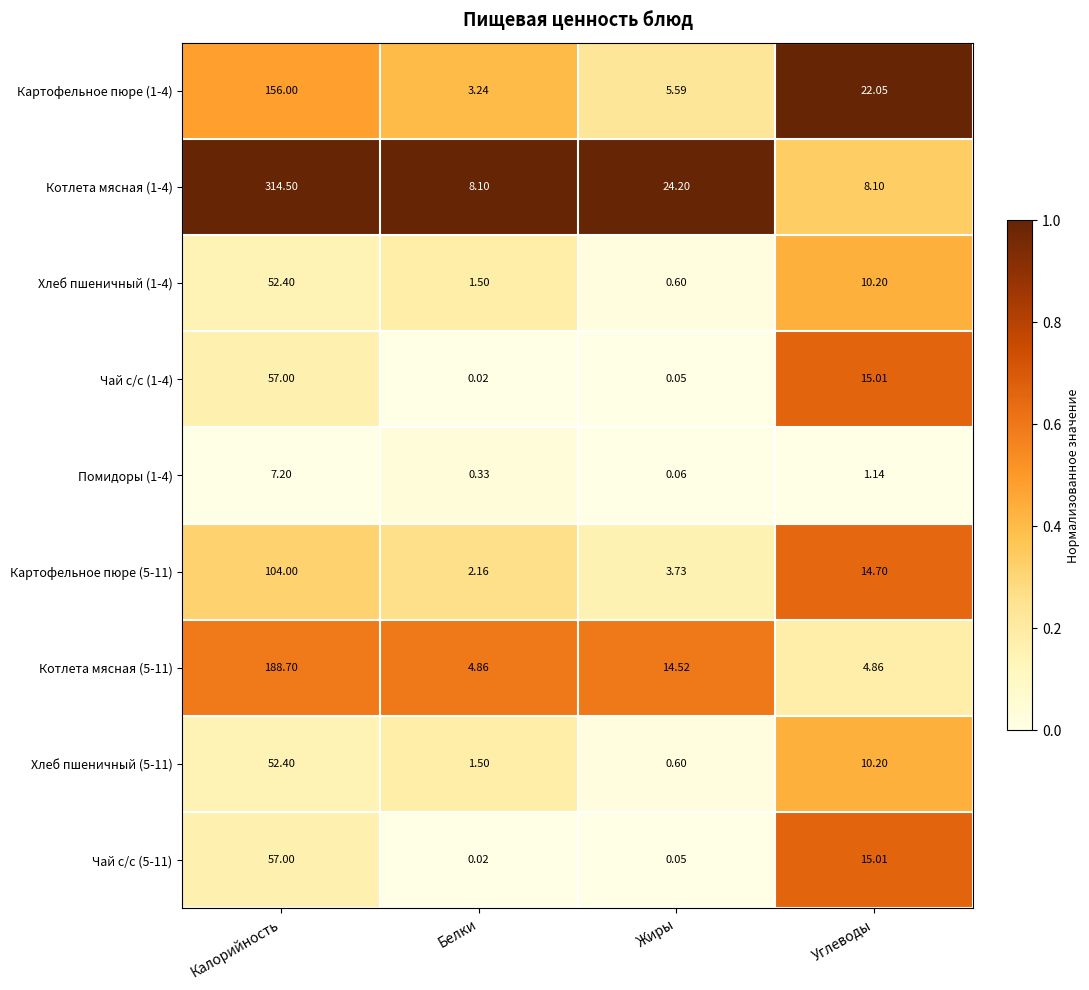

At which label does Хлеб пшеничный (1-4) reach its peak?

Калорийность